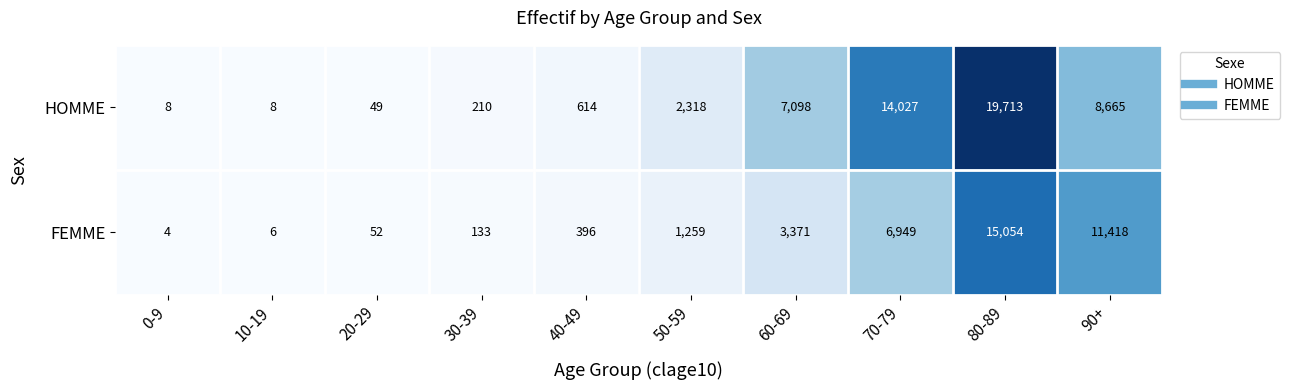

What is the total value across all series at 10-19?

14